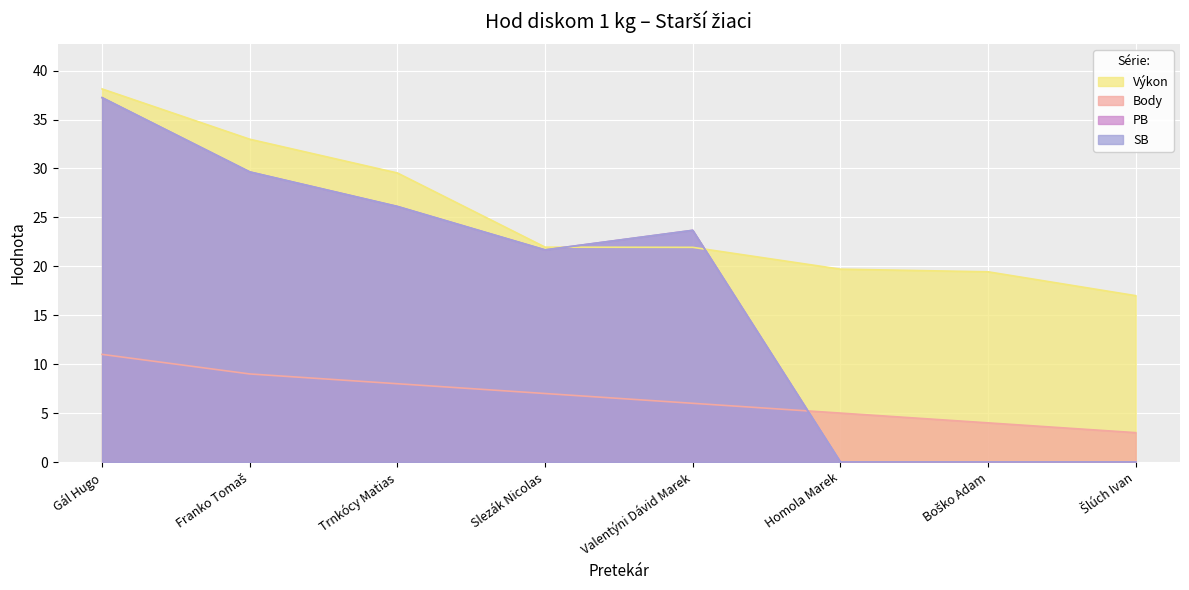

Reading right to left, list all the values displayed in this chart.

Výkon: 17.0	19.4	19.7	21.9	22.0	29.5	33.0	38.1
Body: 3.0	4.0	5.0	6.0	7.0	8.0	9.0	11.0
PB: 0.0	0.0	0.0	23.7	21.7	26.1	29.6	37.2
SB: 0.0	0.0	0.0	23.7	21.7	26.1	29.6	37.2